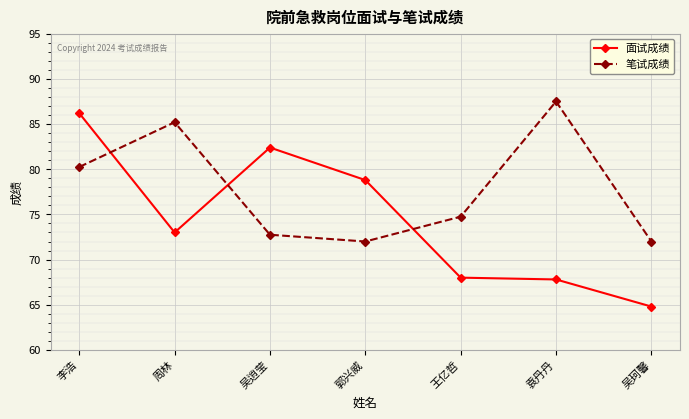

At which label is 面试成绩 closest to 75?

周林